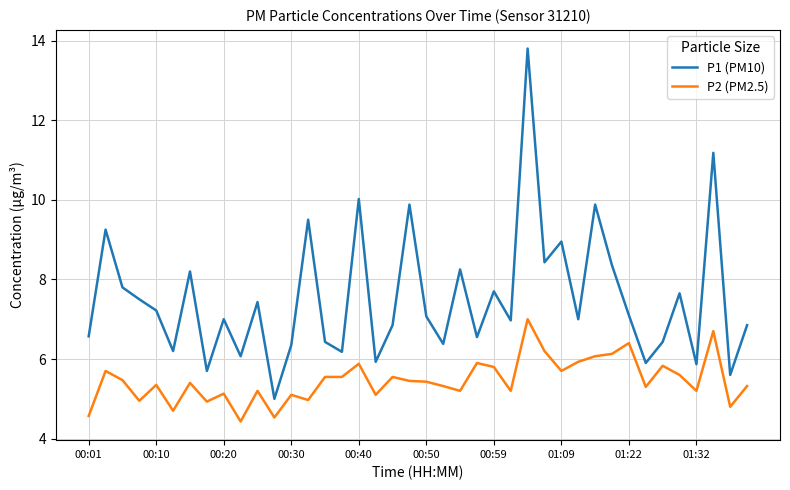

What is the highest value of the P1 (PM10) series?

13.8